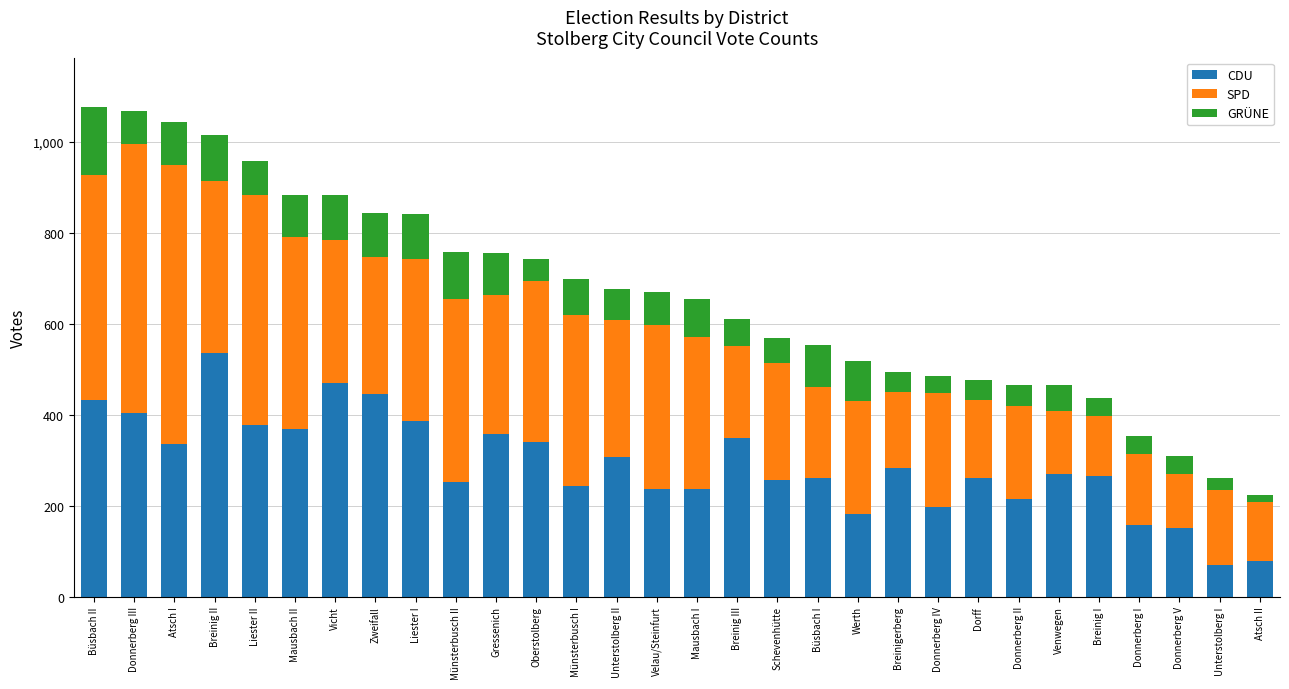

Where is CDU nearest to the value 302?

Unterstolberg II